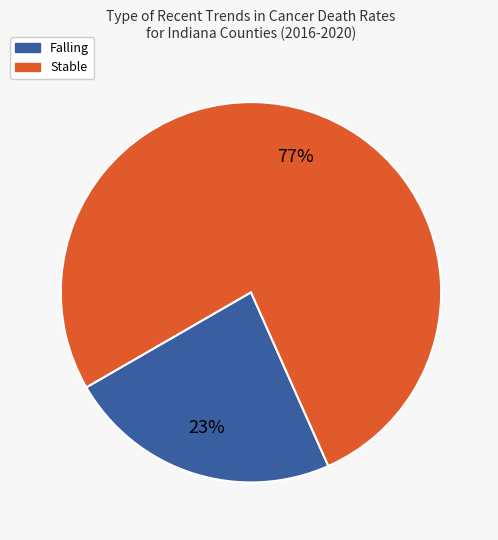

Is Falling the majority of the pie?

No